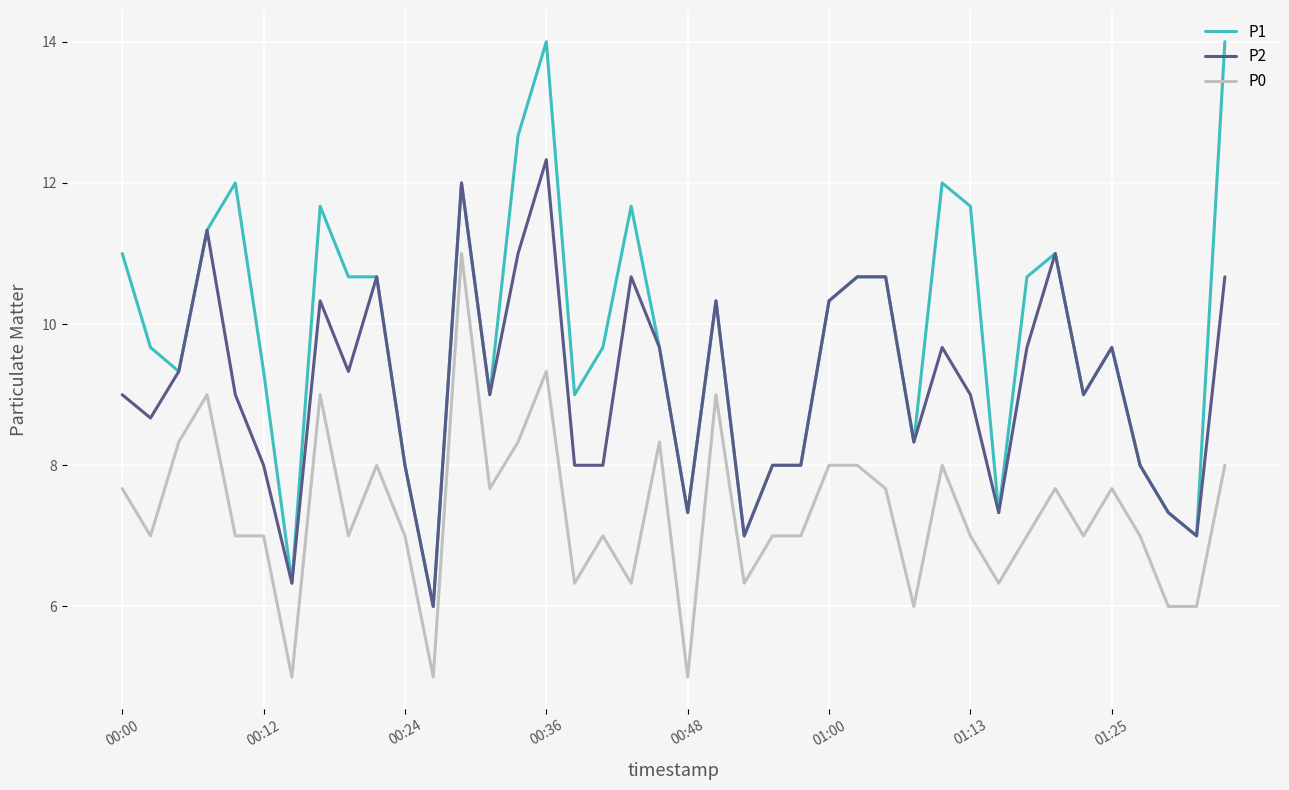

What is the highest value of the P2 series?

12.3